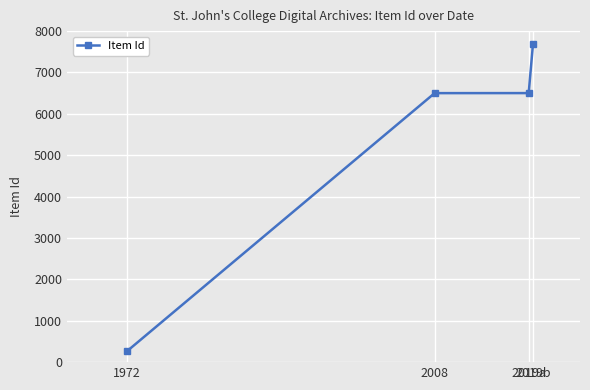

What is the sum of all values?

20949